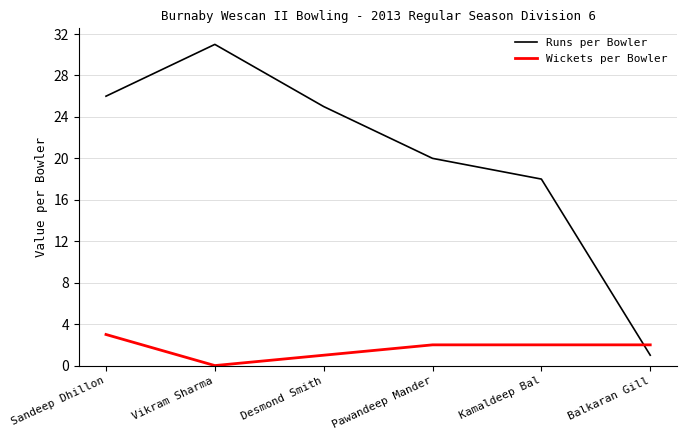

At which category does the chart reach its peak across all series?

Vikram Sharma